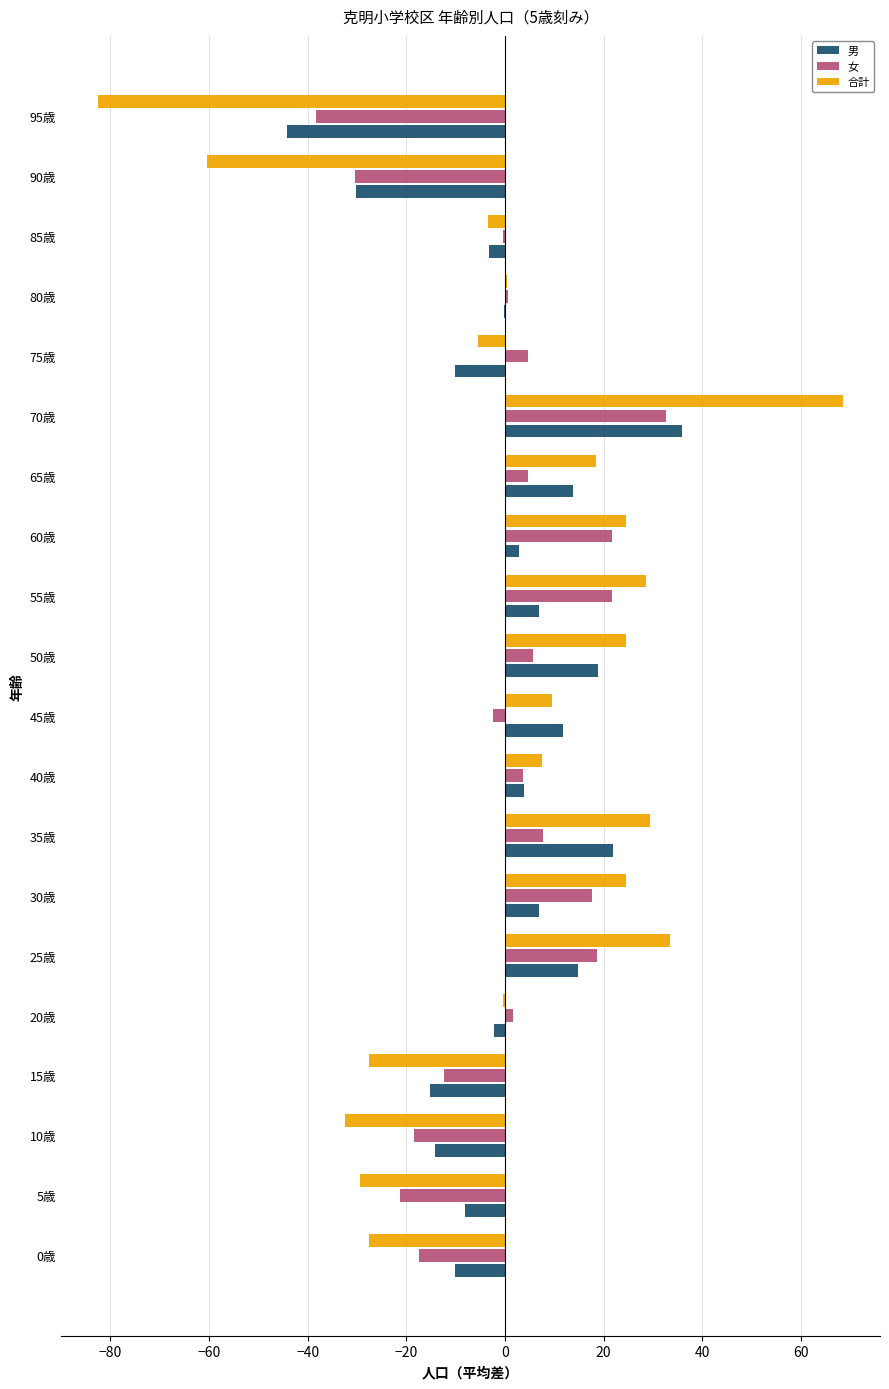

What is the greatest value displayed?

68.5